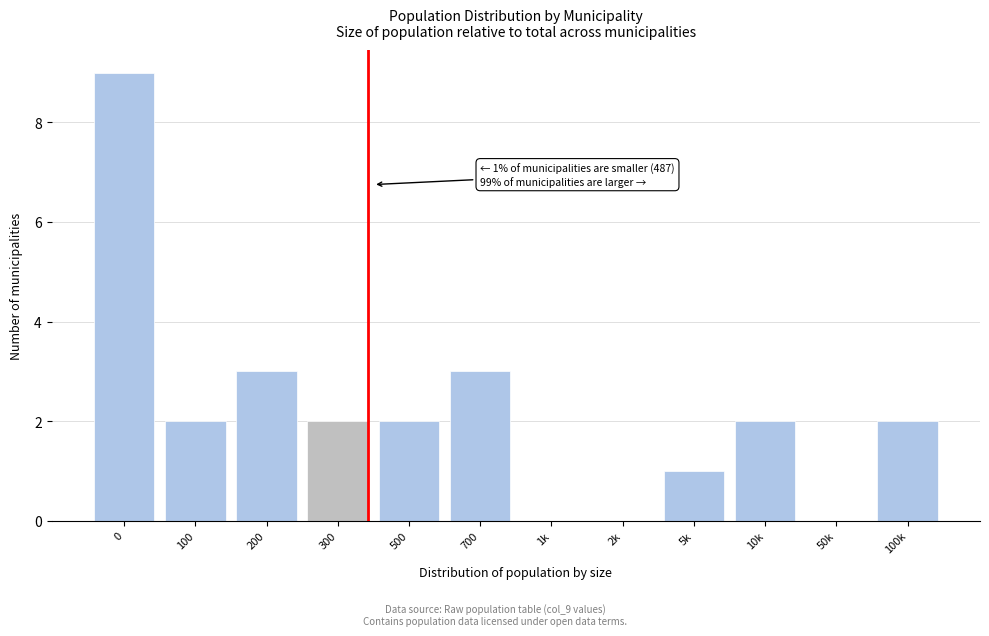

Reading left to right, what are all the values shown in this chart?

0=9	100=2	200=3	300=2	500=2	700=3	1k=0	2k=0	5k=1	10k=2	50k=0	100k=2